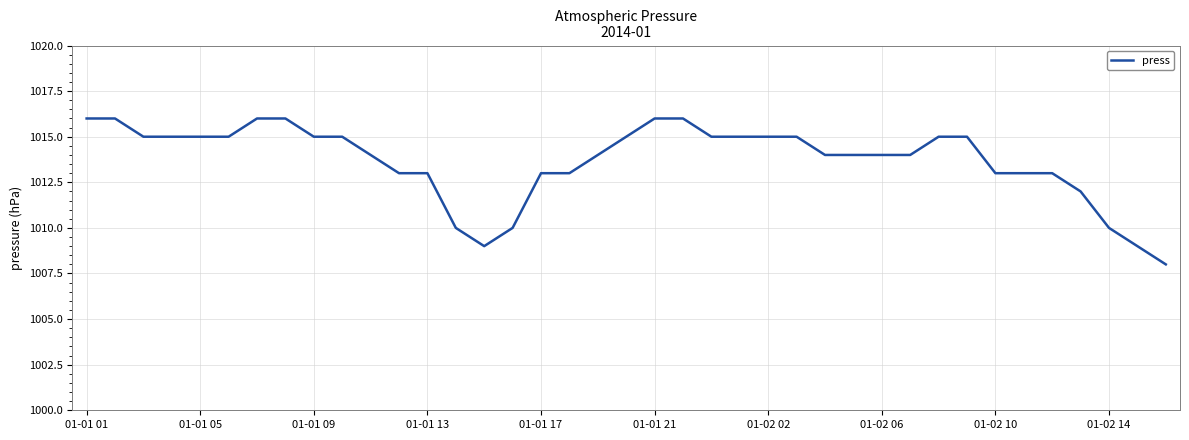

What is the greatest value displayed?

1016